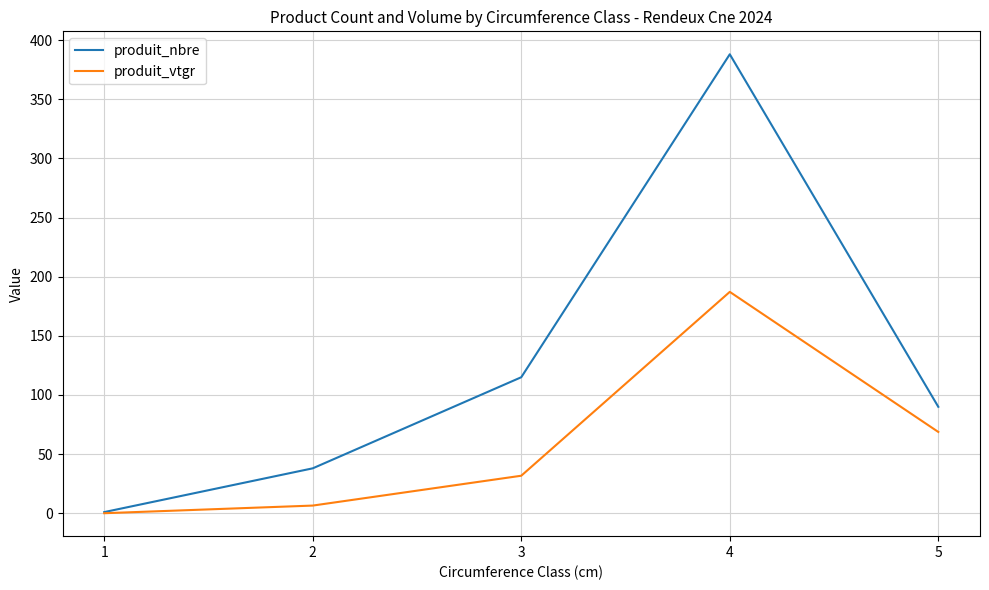

Reading left to right, what are all the values shown in this chart?

produit_nbre: 1.0	38.0	115.0	388.0	90.0
produit_vtgr: 0.1	6.5	31.7	187.2	68.8